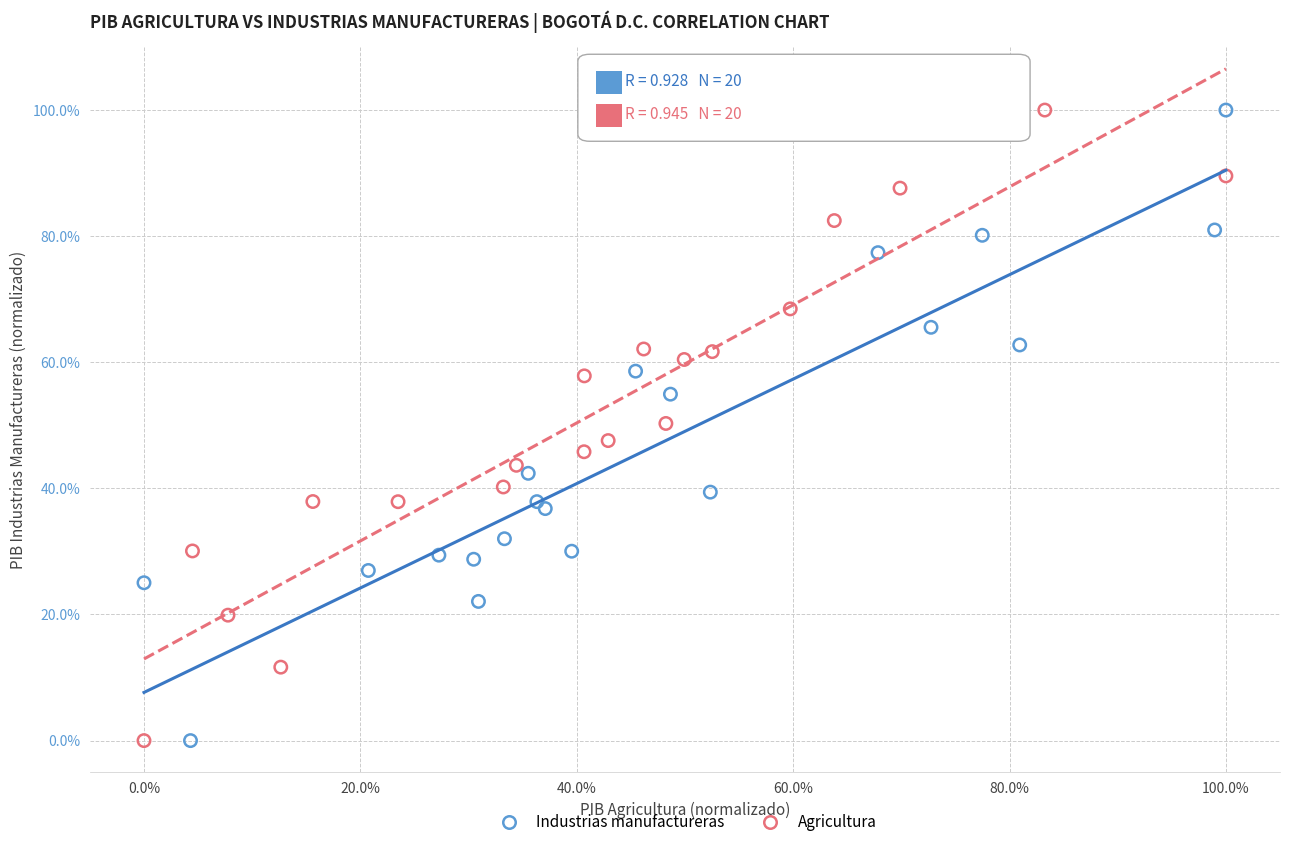

What are all the series names shown in the legend?

Industrias manufactureras, Agricultura